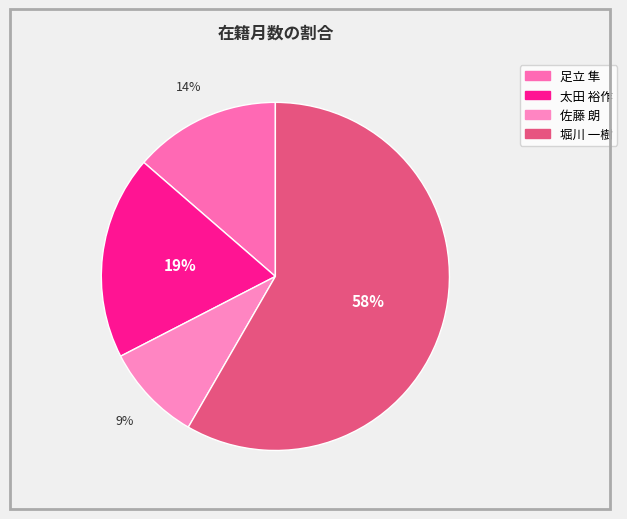

The 足立 隼 slice represents 14% of the pie. True or false?

True